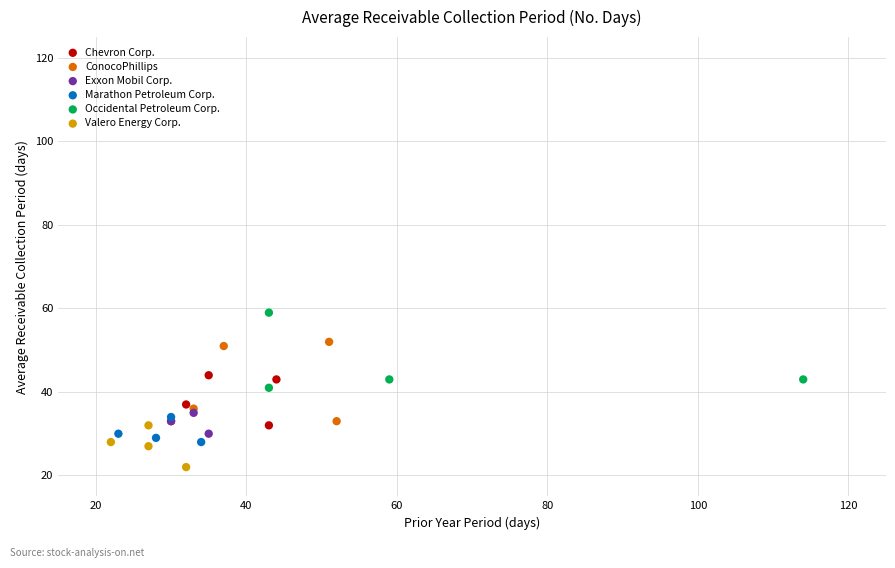

Which series has the largest Y range (max minus min)?

ConocoPhillips